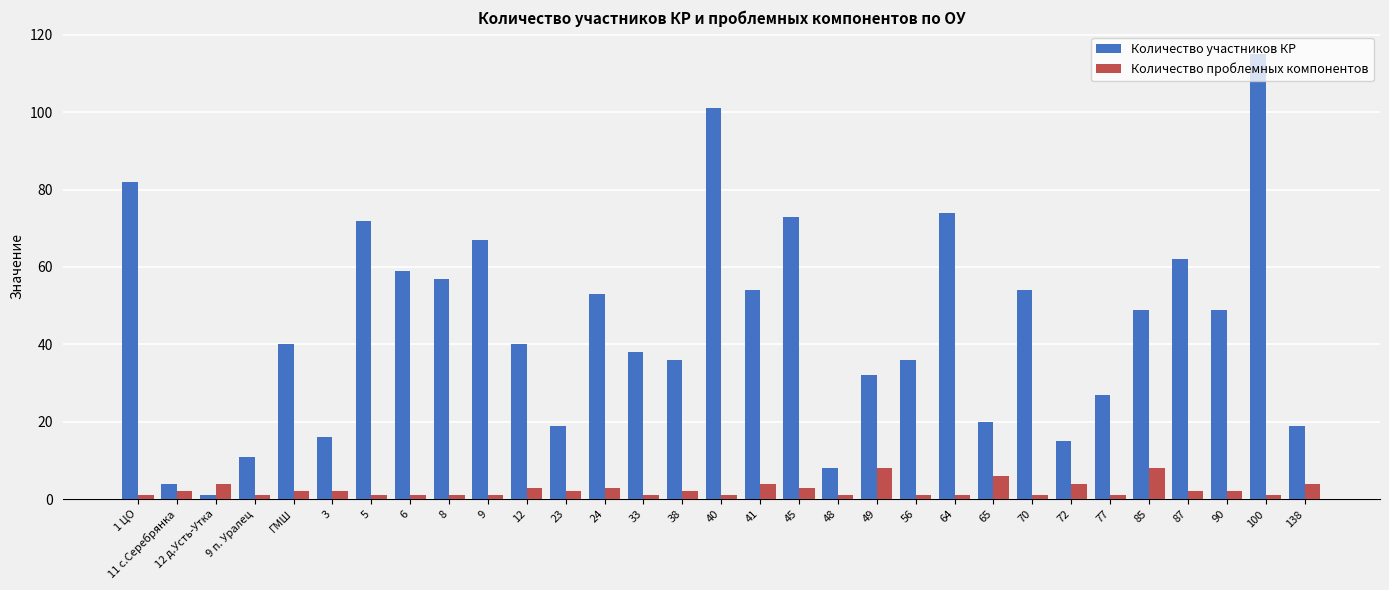

Which series changed the most between 8 and 9?

Количество участников КР